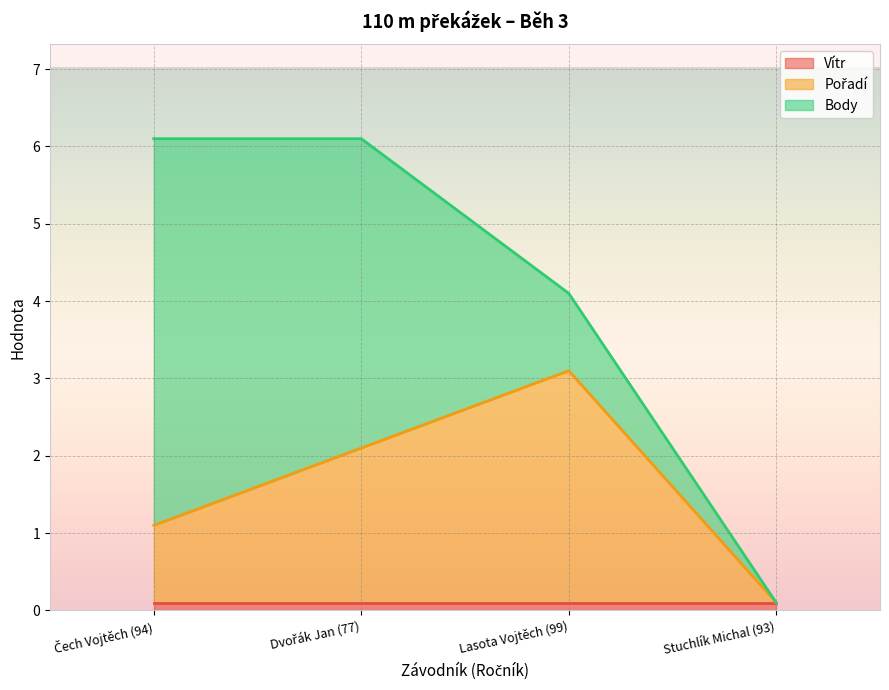

Reading left to right, transcribe all the data shown in this chart.

Vítr: 0.1	0.1	0.1	0.1
Pořadí: 1.0	2.0	3.0	0.0
Body: 5.0	4.0	1.0	0.0